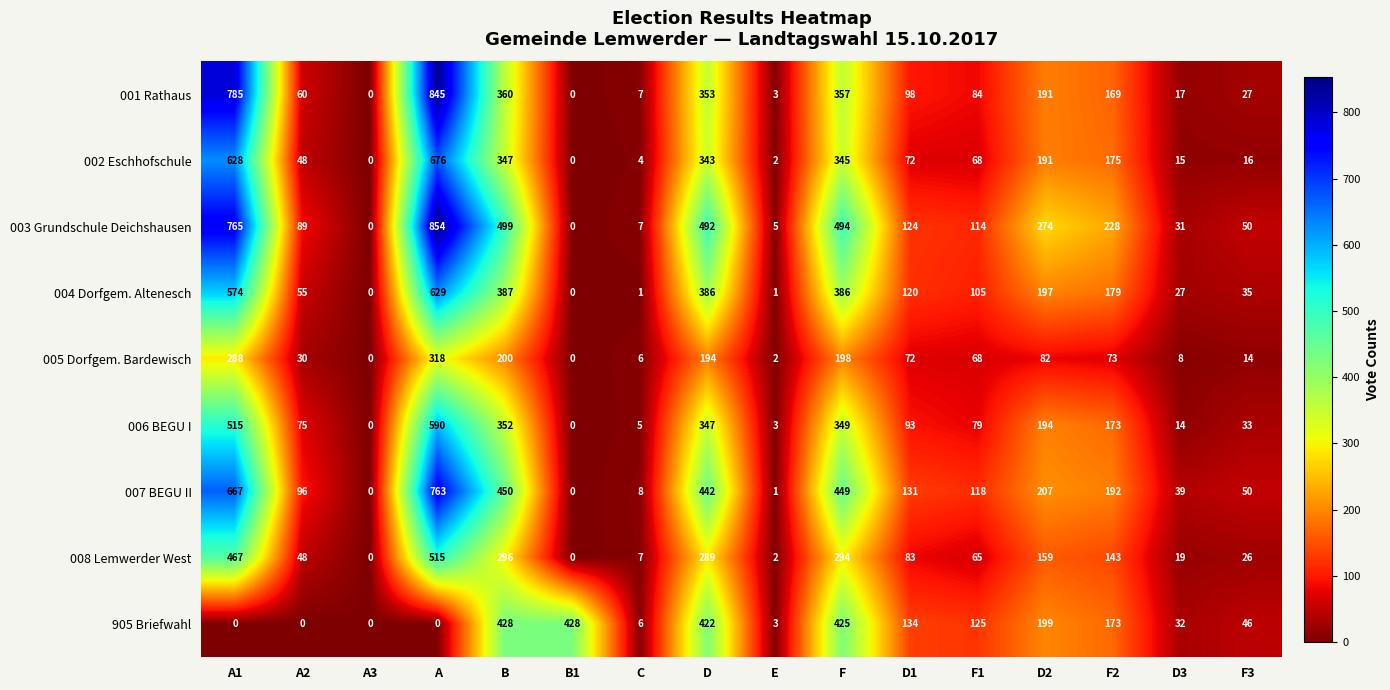

The value of 006 BEGU I at A is 590. True or false?

True